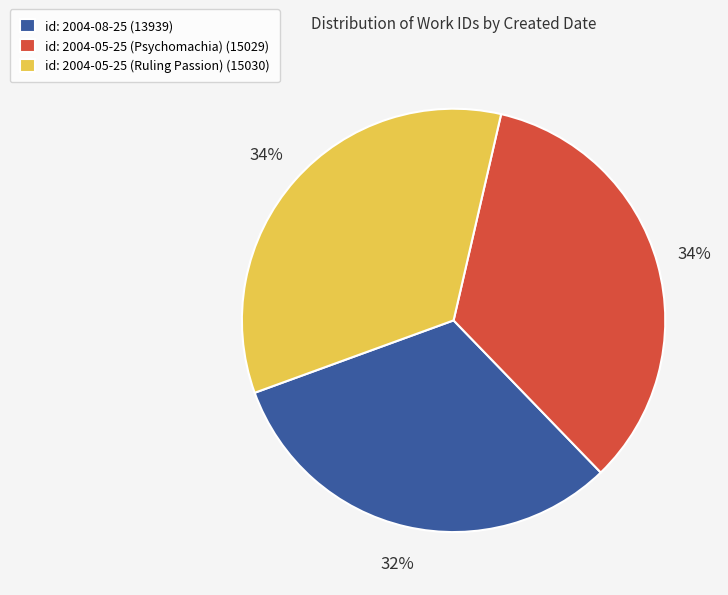

Which slice is the smallest?

id: 2004-08-25 (13939)